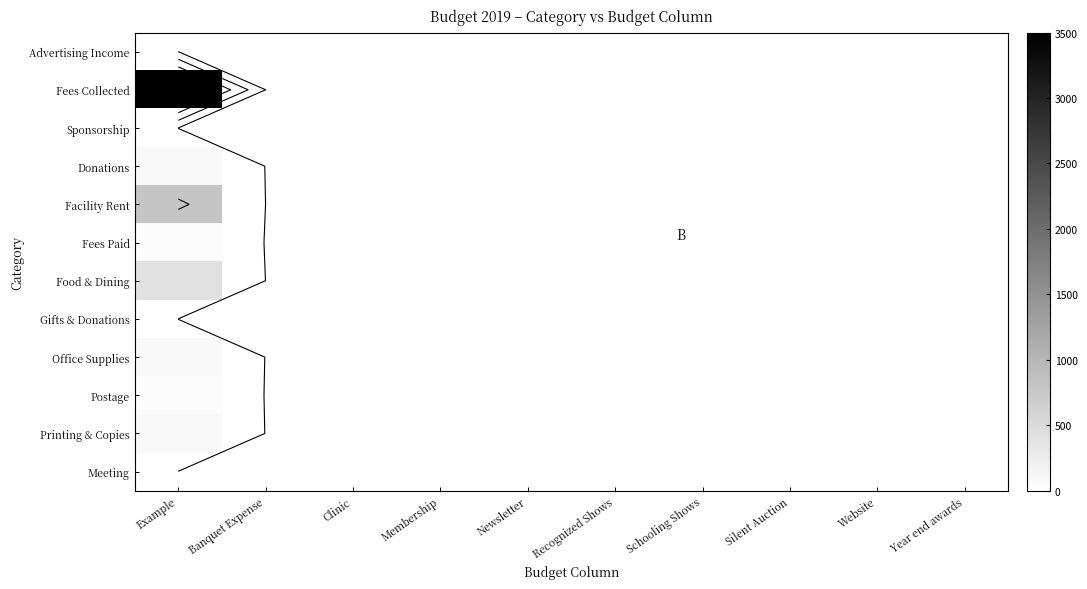

At Recognized Shows, list the series in order from smallest to largest.

Advertising Income, Fees Collected, Sponsorship, Donations, Facility Rent, Fees Paid, Food & Dining, Gifts & Donations, Office Supplies, Postage, Printing & Copies, Meeting